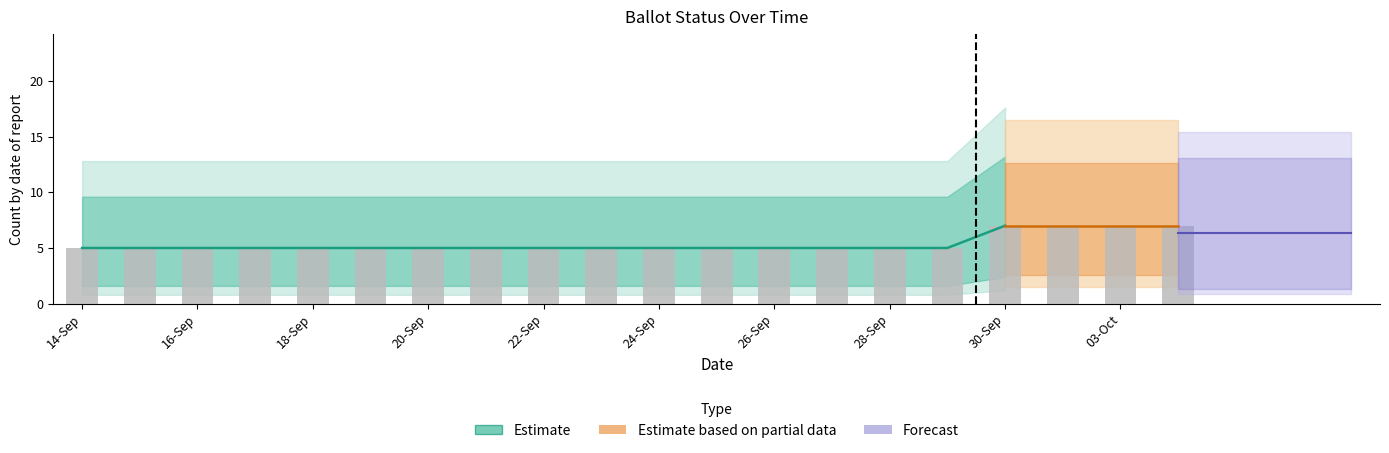

What is the total value across all series at 22-Sep?

5